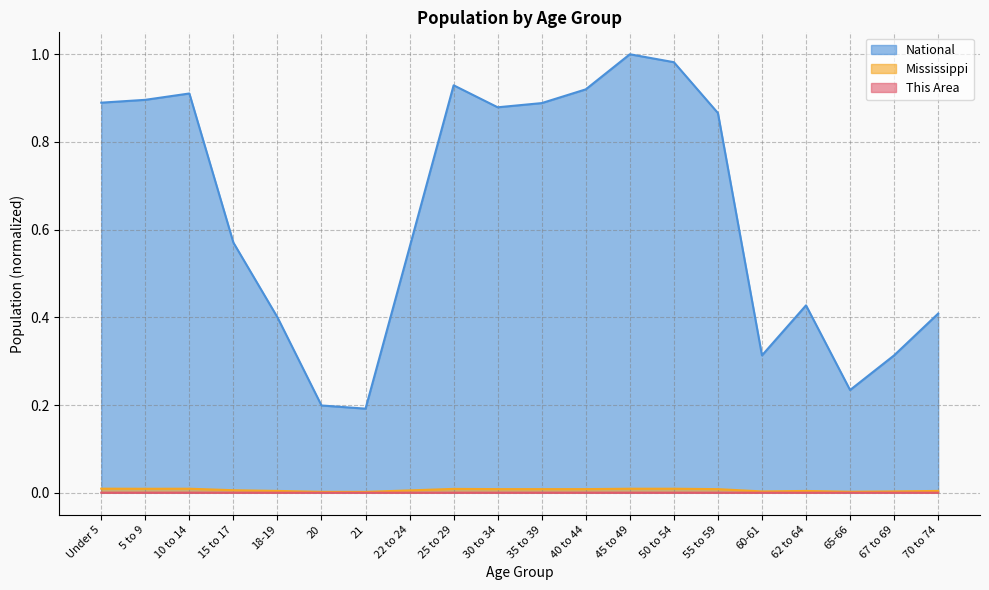

What position from the left is 60-61?

16